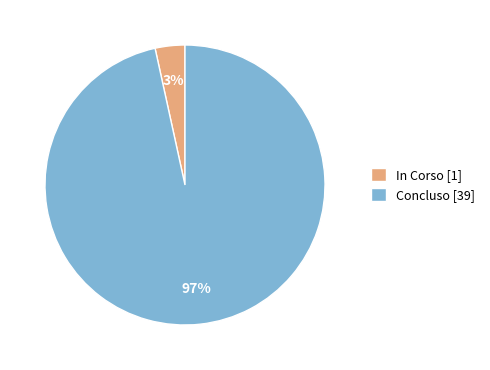

To the nearest percent, what is the average slice percentage?

50%